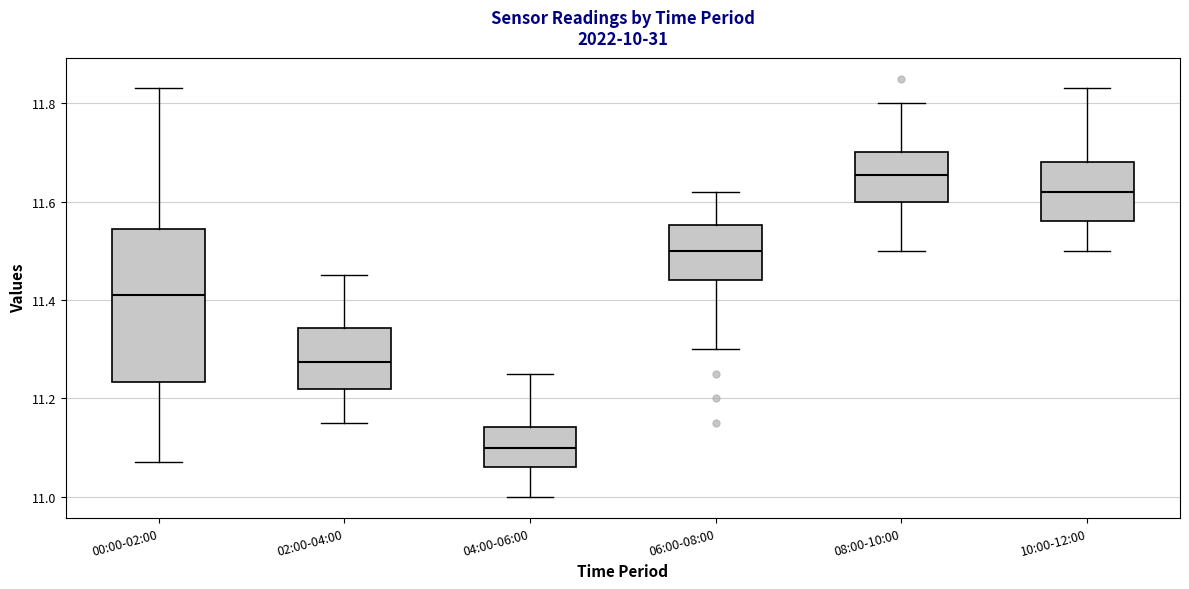

Which box has the highest median line?

08:00-10:00